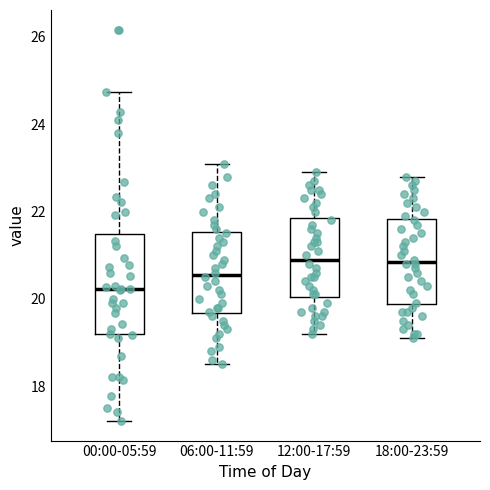

Where does the median line of the box for 12:00-17:59 sit on the y-axis? The values are not printed on the chart, so give them approximately, as read against the axis.

21.0